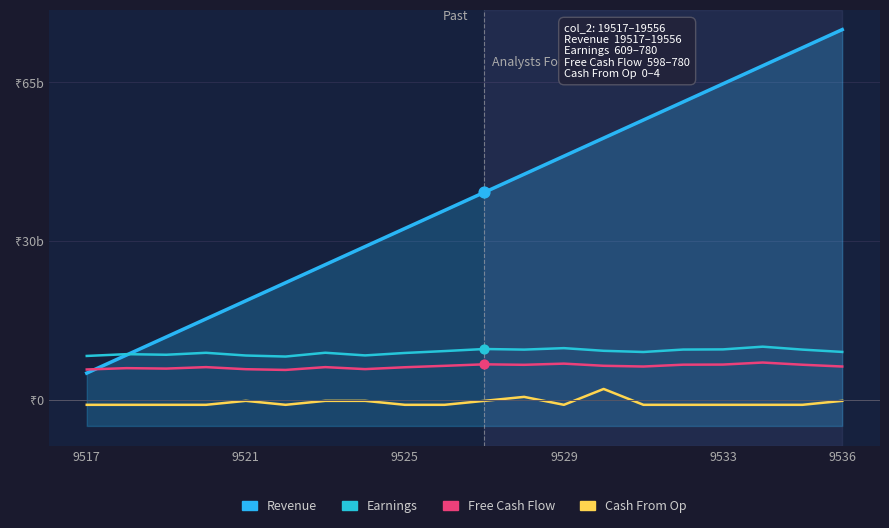

Which series reaches the maximum Y coordinate?

Revenue